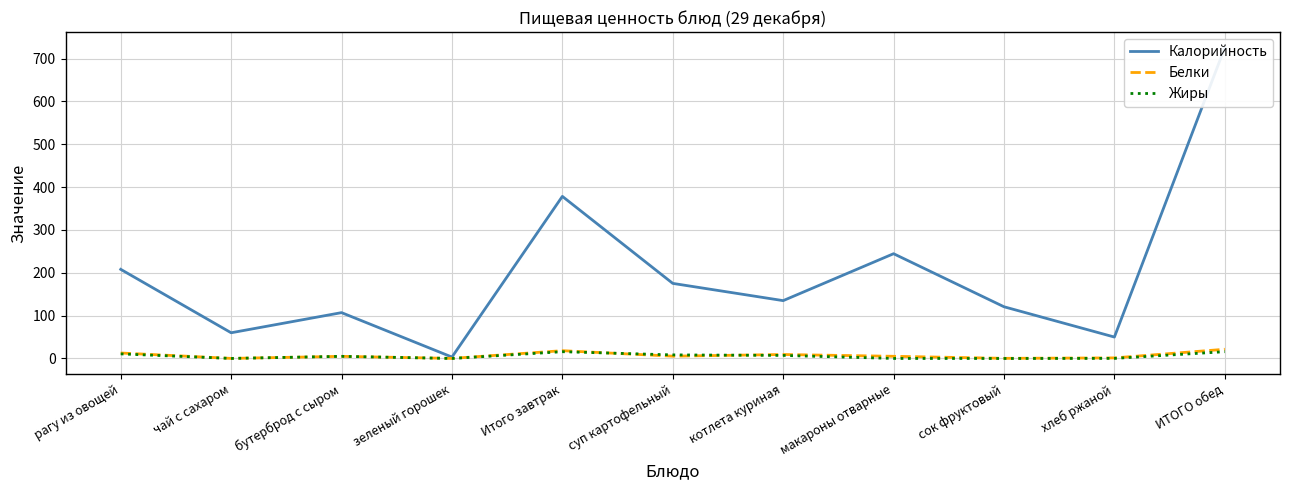

True or false: Калорийность and Жиры intersect in this chart.

False